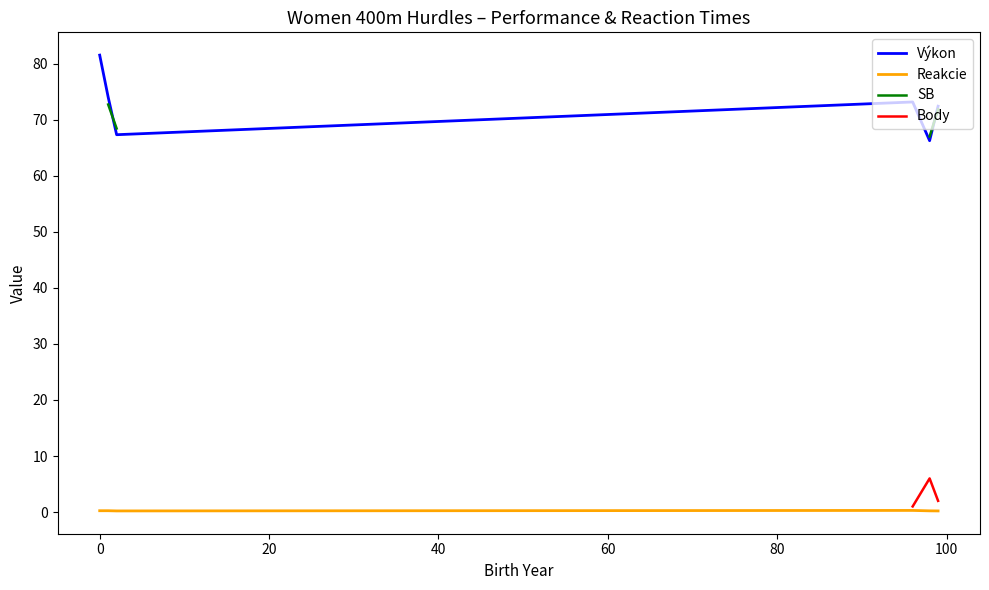

At how many categories does at least one series exceed 14?

6